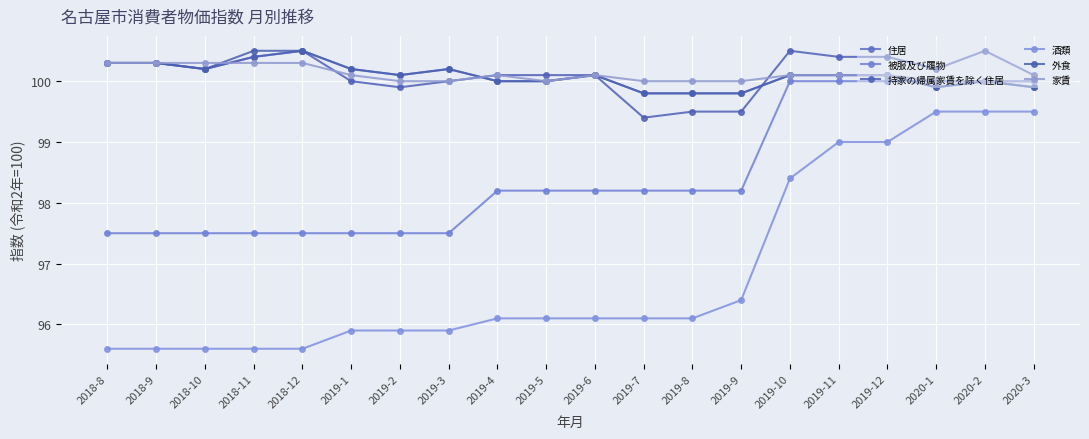

Reading left to right, list all the values displayed in this chart.

住居: 100.3	100.3	100.2	100.4	100.5	100.2	100.1	100.2	100.0	100.0	100.1	99.8	99.8	99.8	100.1	100.1	100.1	99.9	100.0	99.9
被服及び履物: 97.5	97.5	97.5	97.5	97.5	97.5	97.5	97.5	98.2	98.2	98.2	98.2	98.2	98.2	100.0	100.0	100.0	100.0	100.0	100.0
持家の帰属家賃を除く住居: 100.3	100.3	100.2	100.4	100.5	100.0	99.9	100.0	100.1	100.1	100.1	99.4	99.5	99.5	100.5	100.4	100.4	100.2	100.5	100.1
酒類: 95.6	95.6	95.6	95.6	95.6	95.9	95.9	95.9	96.1	96.1	96.1	96.1	96.1	96.4	98.4	99.0	99.0	99.5	99.5	99.5
外食: 100.3	100.3	100.2	100.5	100.5	100.2	100.1	100.2	100.0	100.0	100.1	99.8	99.8	99.8	100.1	100.1	100.1	99.9	100.0	99.9
家賃: 100.3	100.3	100.3	100.3	100.3	100.1	100.0	100.0	100.1	100.0	100.1	100.0	100.0	100.0	100.1	100.1	100.1	100.0	100.0	100.0